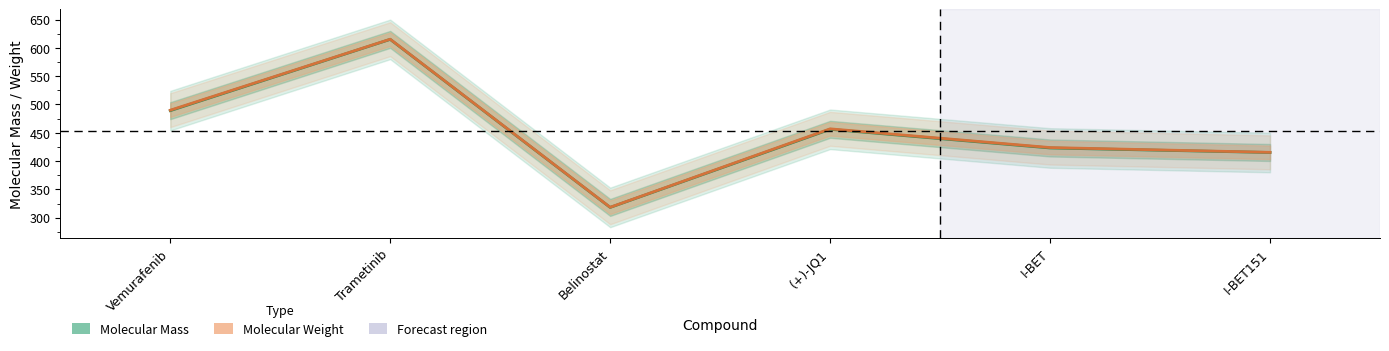

True or false: Molecular Weight has a value of 415.4 at I-BET151.

True